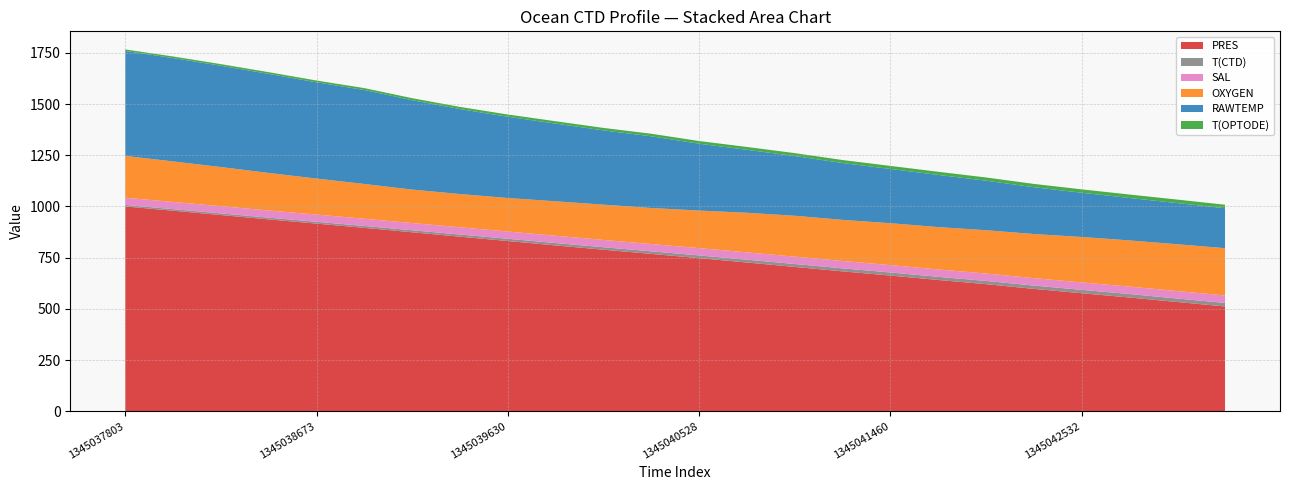

Reading left to right, list all the values displayed in this chart.

PRES: 1345037803=1000.0	1345038026=979.2	1345038237=958.1	1345038450=936.9	1345038673=916.3	1345038935=895.6	1345039194=873.9	1345039419=852.4	1345039630=831.1	1345039843=809.7	1345040056=788.8	1345040279=768.3	1345040528=747.6	1345040801=726.2	1345041047=704.7	1345041246=683.0	1345041460=662.5	1345041709=640.9	1345041970=620.5	1345042295=597.4	1345042532=576.2	1345042755=555.4	1345042980=533.3	1345043193=511.5
T(CTD): 1345037803=7.5	1345038026=7.7	1345038237=8.1	1345038450=8.4	1345038673=8.8	1345038935=9.2	1345039194=9.8	1345039419=10.5	1345039630=11.1	1345039843=11.6	1345040056=12.1	1345040279=12.5	1345040528=13.2	1345040801=13.8	1345041047=14.3	1345041246=14.7	1345041460=15.1	1345041709=15.4	1345041970=15.8	1345042295=16.2	1345042532=16.6	1345042755=16.9	1345042980=17.0	1345043193=17.2
SAL: 1345037803=35.1	1345038026=35.1	1345038237=35.1	1345038450=35.2	1345038673=35.2	1345038935=35.2	1345039194=35.3	1345039419=35.3	1345039630=35.4	1345039843=35.5	1345040056=35.5	1345040279=35.6	1345040528=35.7	1345040801=35.8	1345041047=35.9	1345041246=36.0	1345041460=36.0	1345041709=36.1	1345041970=36.1	1345042295=36.2	1345042532=36.3	1345042755=36.3	1345042980=36.4	1345043193=36.4
OXYGEN: 1345037803=204.3	1345038026=198.0	1345038237=191.3	1345038450=183.3	1345038673=176.0	1345038935=169.9	1345039194=163.3	1345039419=162.5	1345039630=163.7	1345039843=168.5	1345040056=172.5	1345040279=176.1	1345040528=183.4	1345040801=193.4	1345041047=199.8	1345041246=201.0	1345041460=204.6	1345041709=206.9	1345041970=211.6	1345042295=215.6	1345042532=221.9	1345042755=225.6	1345042980=228.7	1345043193=231.1
RAWTEMP: 1345037803=512.7	1345038026=504.8	1345038237=494.6	1345038450=483.8	1345038673=470.1	1345038935=459.1	1345039194=436.7	1345039419=414.9	1345039630=396.8	1345039843=379.4	1345040056=362.6	1345040279=350.2	1345040528=326.5	1345040801=307.7	1345041047=291.7	1345041246=277.6	1345041460=264.8	1345041709=254.8	1345041970=241.9	1345042295=228.6	1345042532=216.0	1345042755=207.3	1345042980=201.1	1345043193=195.0
T(OPTODE): 1345037803=7.5	1345038026=7.7	1345038237=8.0	1345038450=8.4	1345038673=8.8	1345038935=9.2	1345039194=9.8	1345039419=10.5	1345039630=11.1	1345039843=11.6	1345040056=12.1	1345040279=12.5	1345040528=13.2	1345040801=13.8	1345041047=14.3	1345041246=14.7	1345041460=15.1	1345041709=15.4	1345041970=15.8	1345042295=16.2	1345042532=16.6	1345042755=16.9	1345042980=17.0	1345043193=17.2